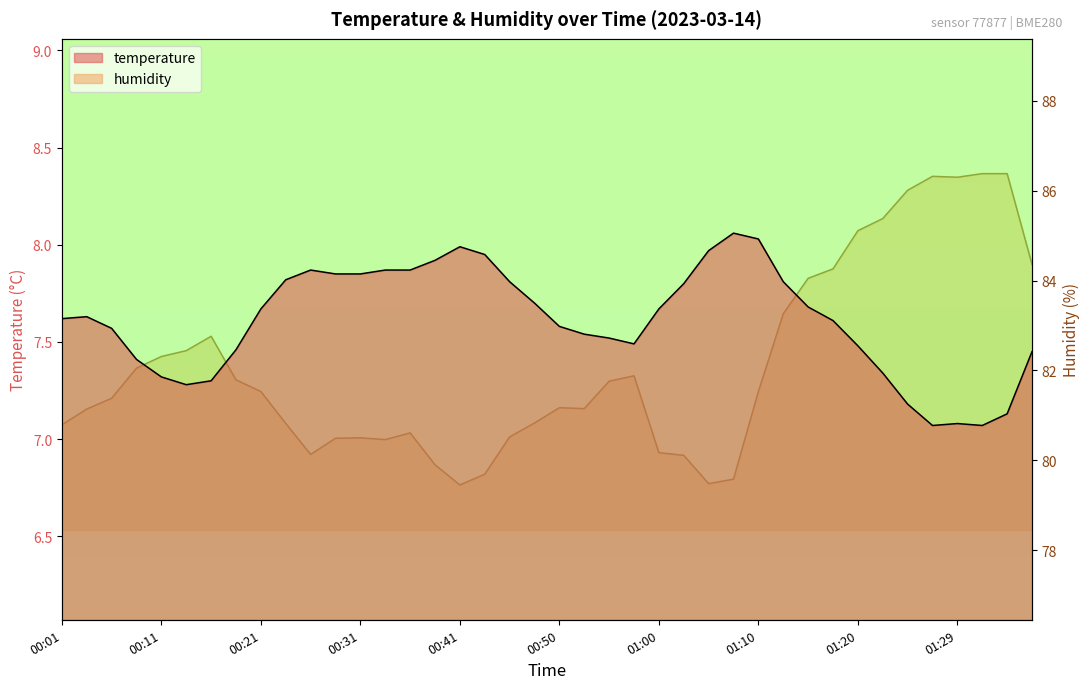

Where does the humidity series first go above 81?

00:04